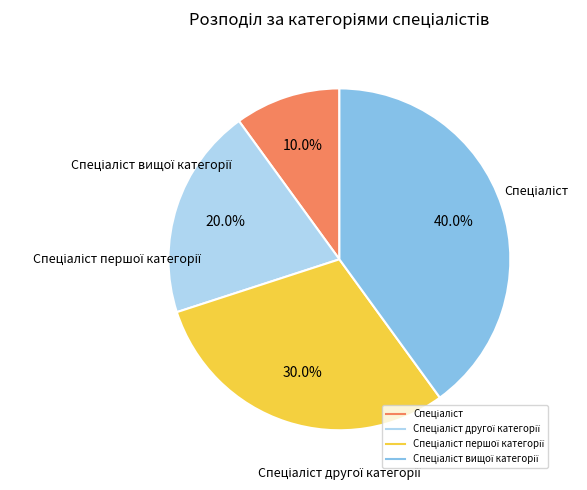

To the nearest percent, what is the average slice percentage?

25%